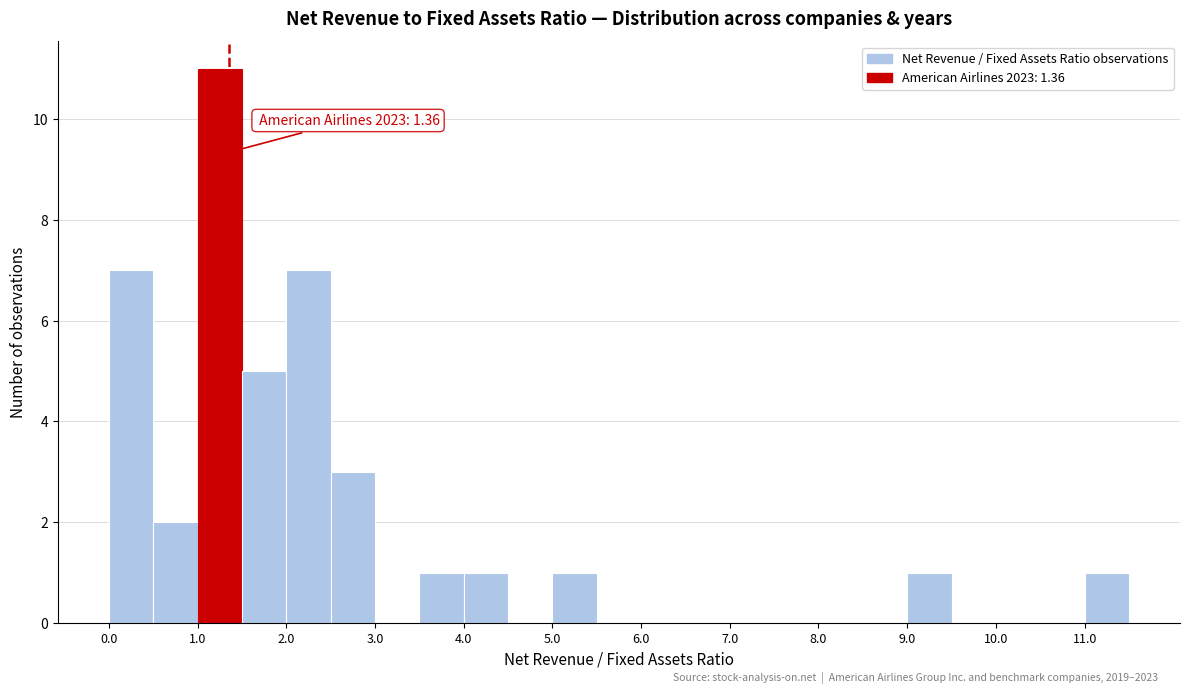

Over which range of the x-axis is the bar tallest?

1.0 to 1.5